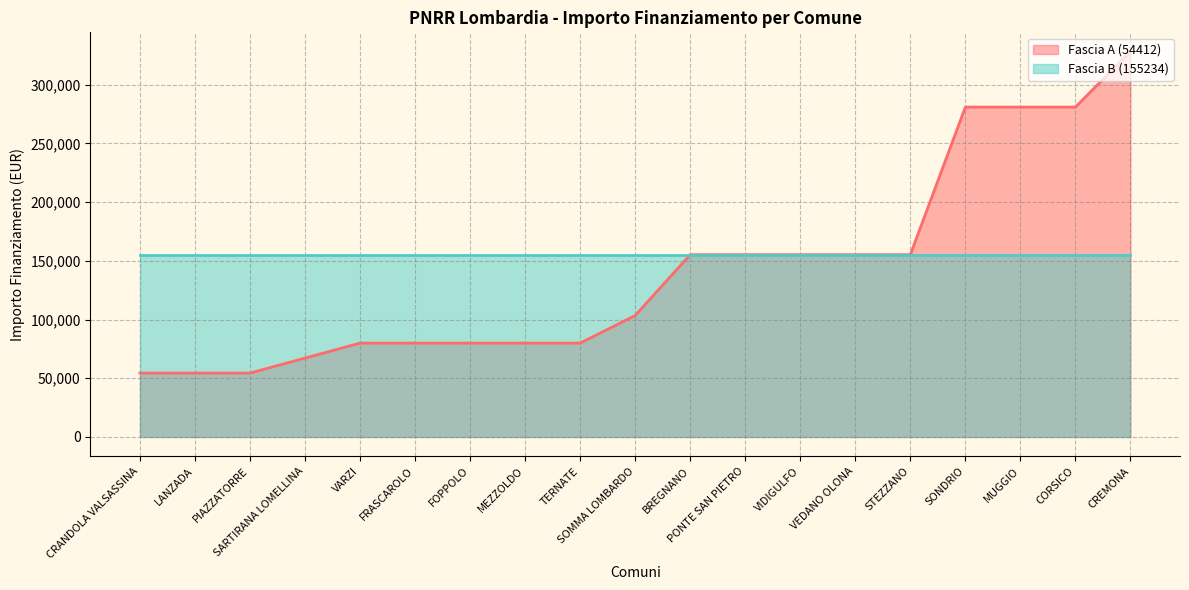

What is the difference between the maximum and minimum values?

273748